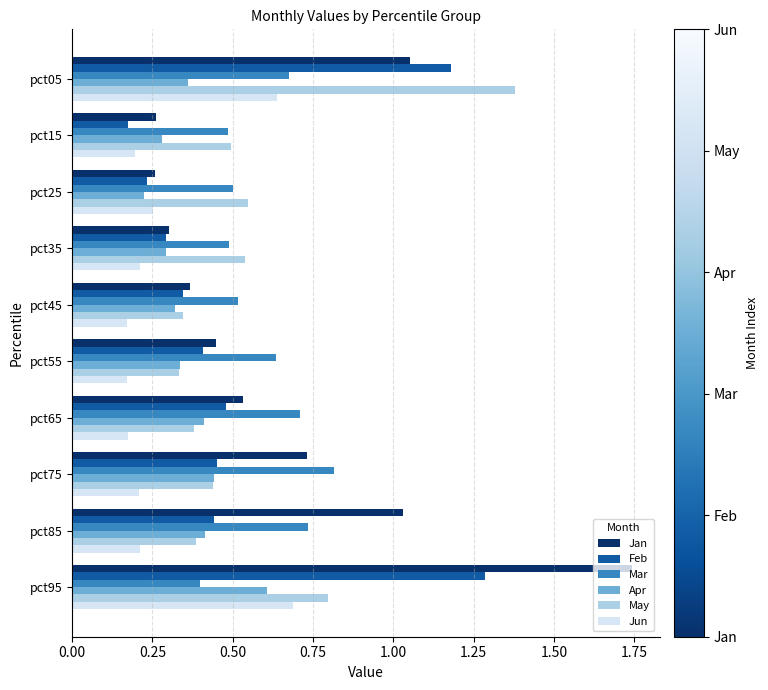

Which series has the largest range (max minus min)?

Jan